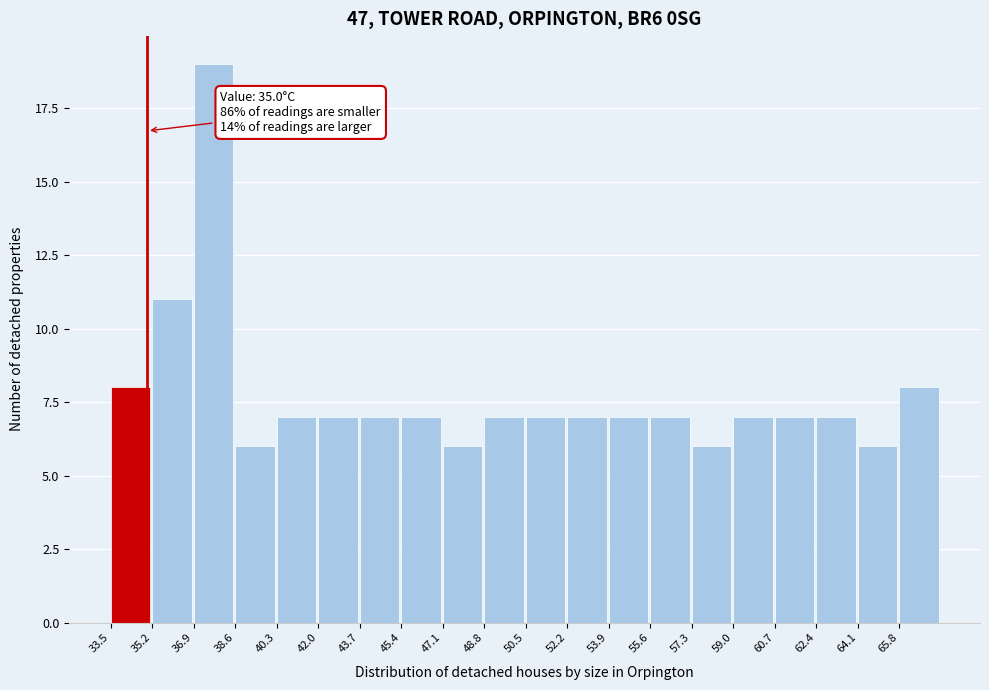

Which range on the x-axis has the tallest bar?

36.9 to 38.6